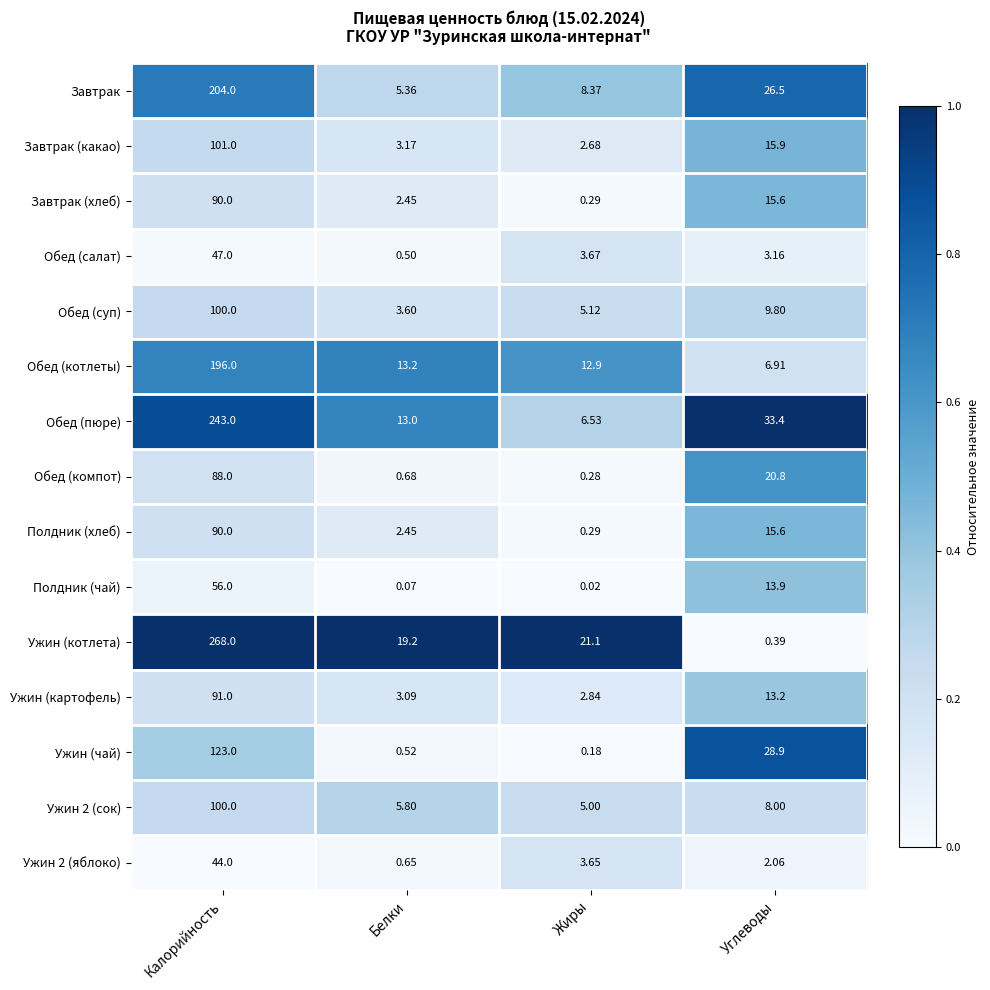

Between Калорийность and Углеводы, which series saw the biggest shift?

Ужин (котлета)